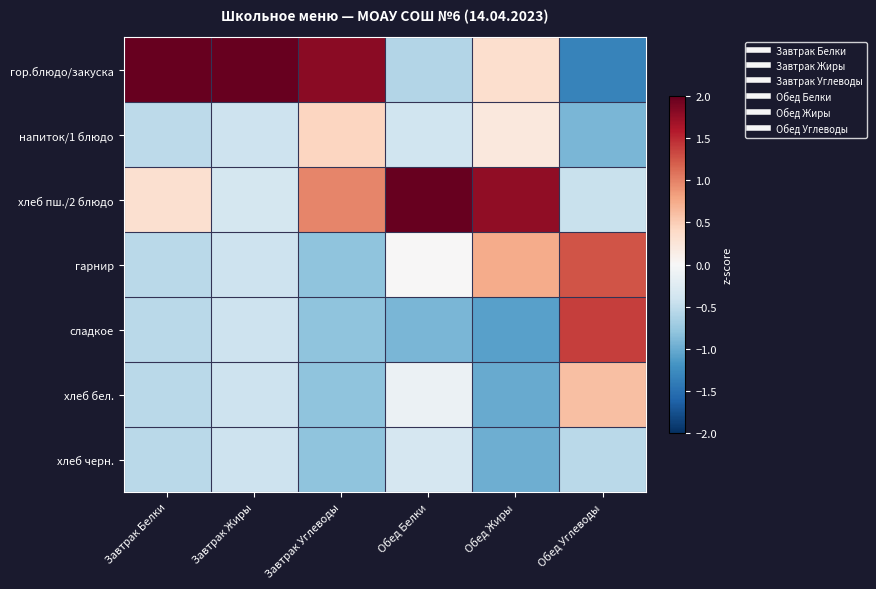

Reading left to right, list all the values displayed in this chart.

гор.блюдо/закуска: Завтрак Белки=2.3	Завтрак Жиры=2.4	Завтрак Углеводы=1.8	Обед Белки=-0.6	Обед Жиры=0.3	Обед Углеводы=-1.3
напиток/1 блюдо: Завтрак Белки=-0.5	Завтрак Жиры=-0.4	Завтрак Углеводы=0.4	Обед Белки=-0.4	Обед Жиры=0.2	Обед Углеводы=-0.9
хлеб пш./2 блюдо: Завтрак Белки=0.3	Завтрак Жиры=-0.4	Завтрак Углеводы=1.0	Обед Белки=2.4	Обед Жиры=1.8	Обед Углеводы=-0.4
гарнир: Завтрак Белки=-0.5	Завтрак Жиры=-0.4	Завтрак Углеводы=-0.8	Обед Белки=0.0	Обед Жиры=0.7	Обед Углеводы=1.3
сладкое: Завтрак Белки=-0.5	Завтрак Жиры=-0.4	Завтрак Углеводы=-0.8	Обед Белки=-0.9	Обед Жиры=-1.1	Обед Углеводы=1.4
хлеб бел.: Завтрак Белки=-0.5	Завтрак Жиры=-0.4	Завтрак Углеводы=-0.8	Обед Белки=-0.1	Обед Жиры=-1.0	Обед Углеводы=0.6
хлеб черн.: Завтрак Белки=-0.5	Завтрак Жиры=-0.4	Завтрак Углеводы=-0.8	Обед Белки=-0.3	Обед Жиры=-1.0	Обед Углеводы=-0.5